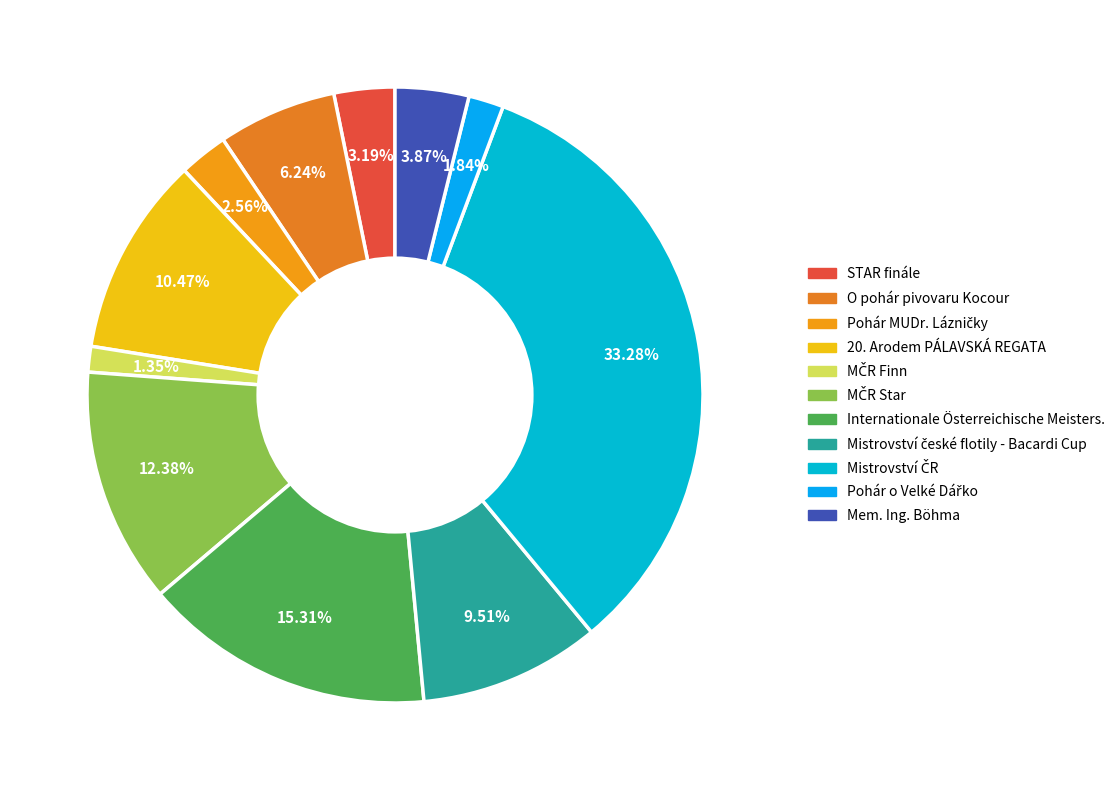

Count the number of slices in the pie.

11